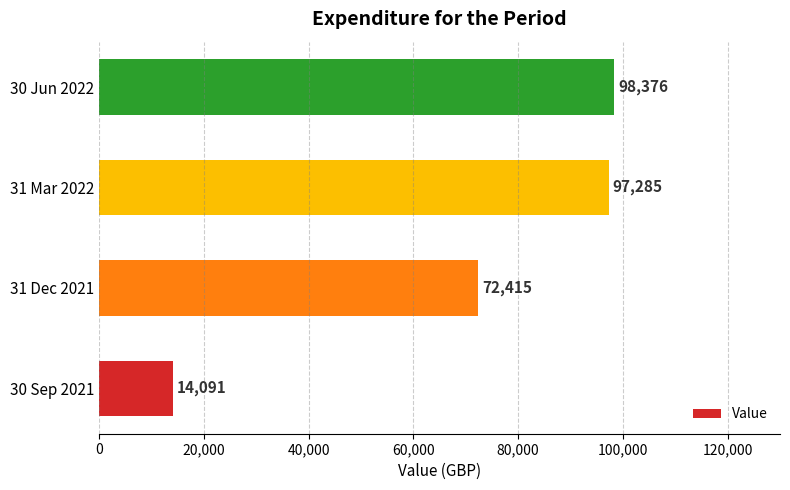

List the labels in order of value, smallest first.

30 Sep 2021, 31 Dec 2021, 31 Mar 2022, 30 Jun 2022